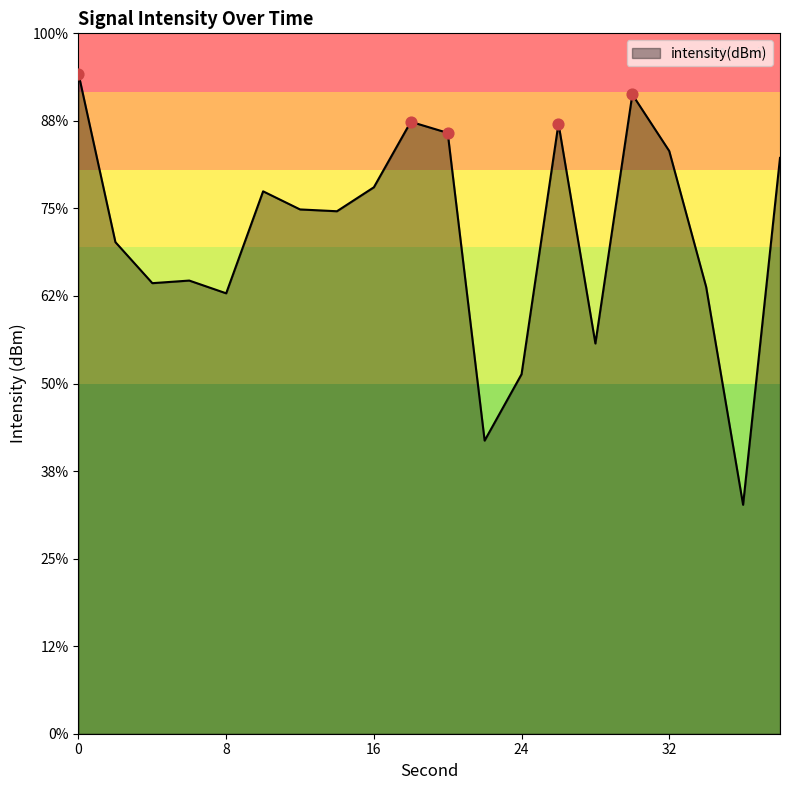

What is the change in value from 20 to 38?

-1.3